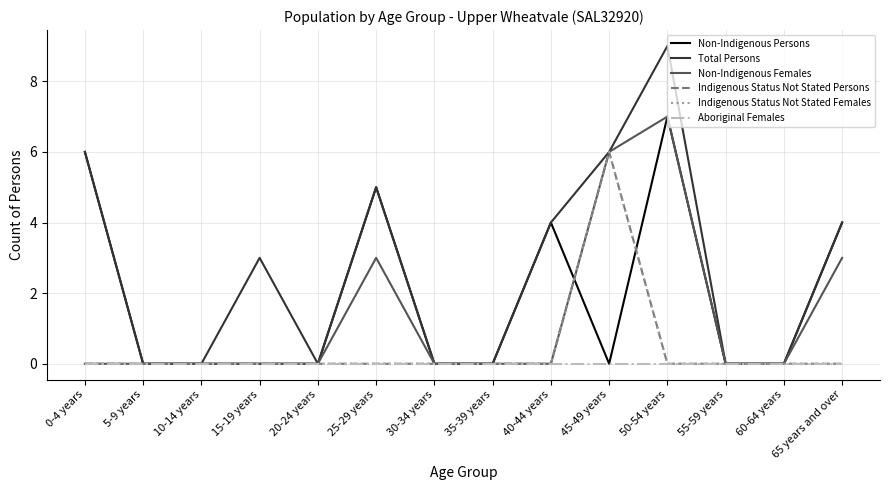

Is this an area chart (filled region under the line)?

No